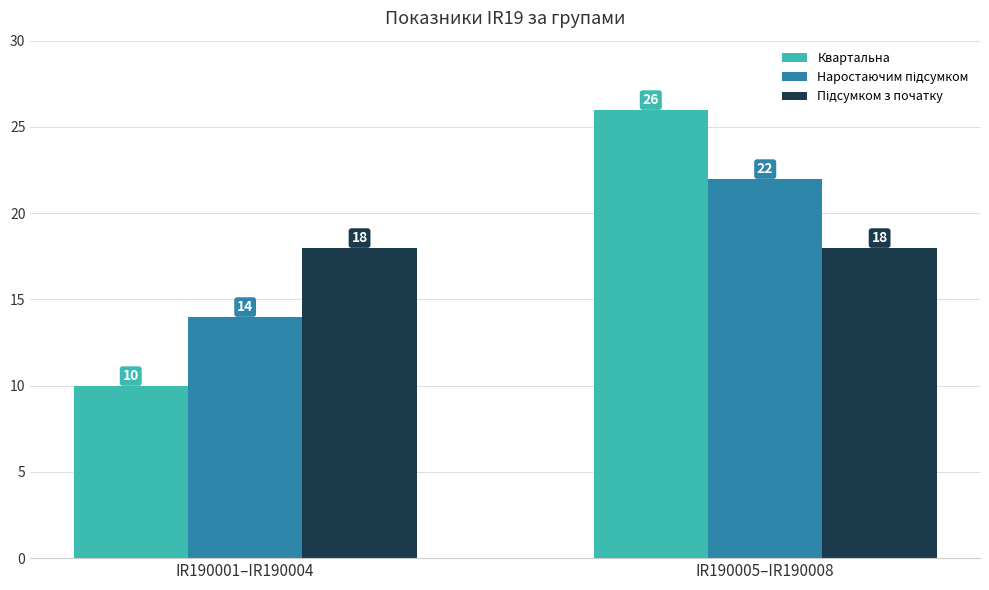

What is the sum of all Квартальна values?

36